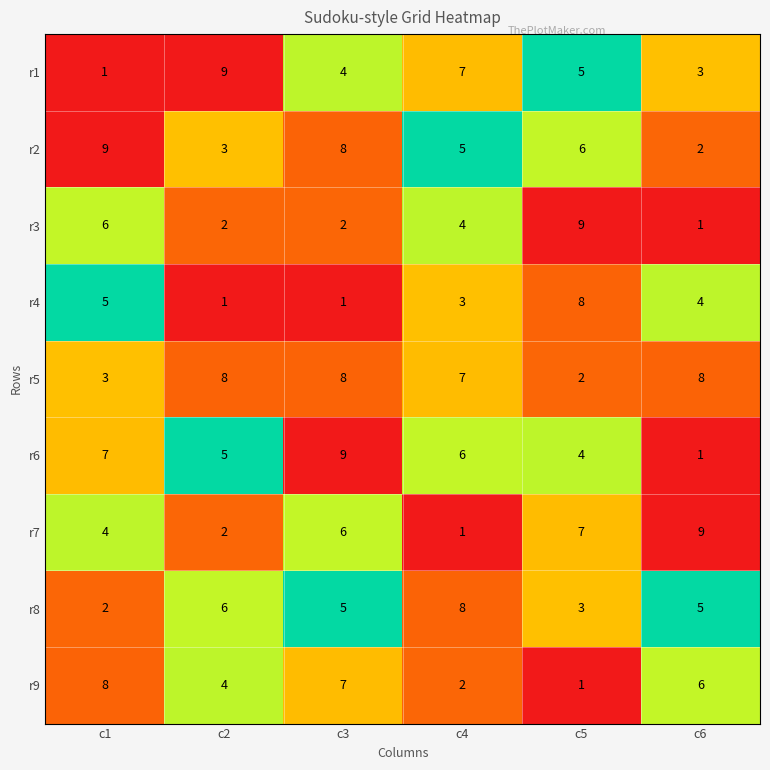

Count the r9 values in the range 2 to 7.

4